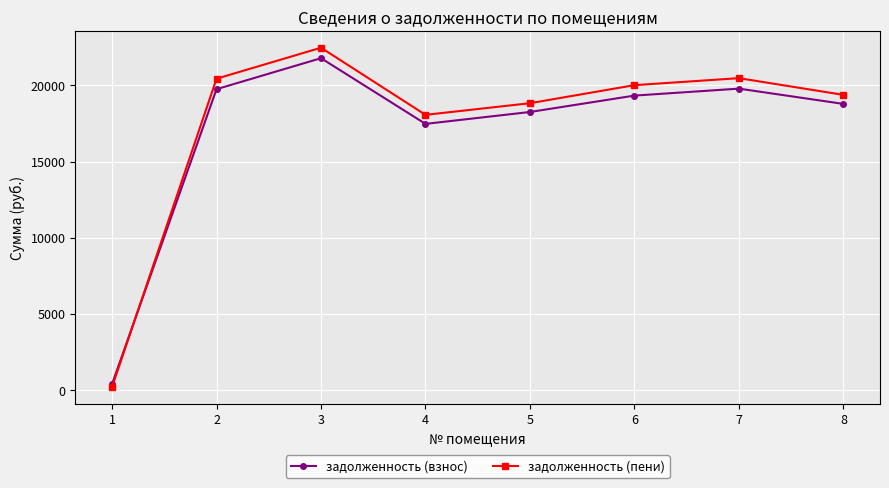

Where does the задолженность (взнос) series first go above 19334?

2